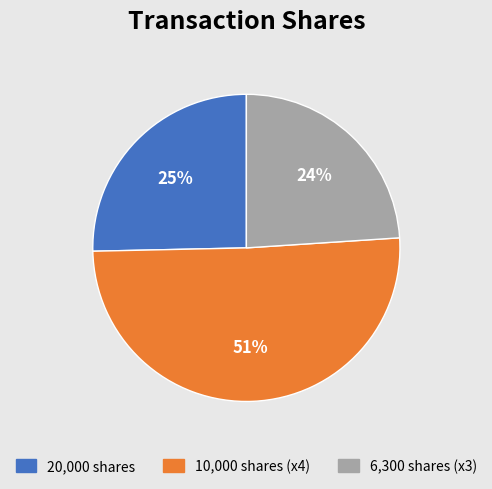

To the nearest percent, what portion does 6,300 shares (x3) represent?

24%